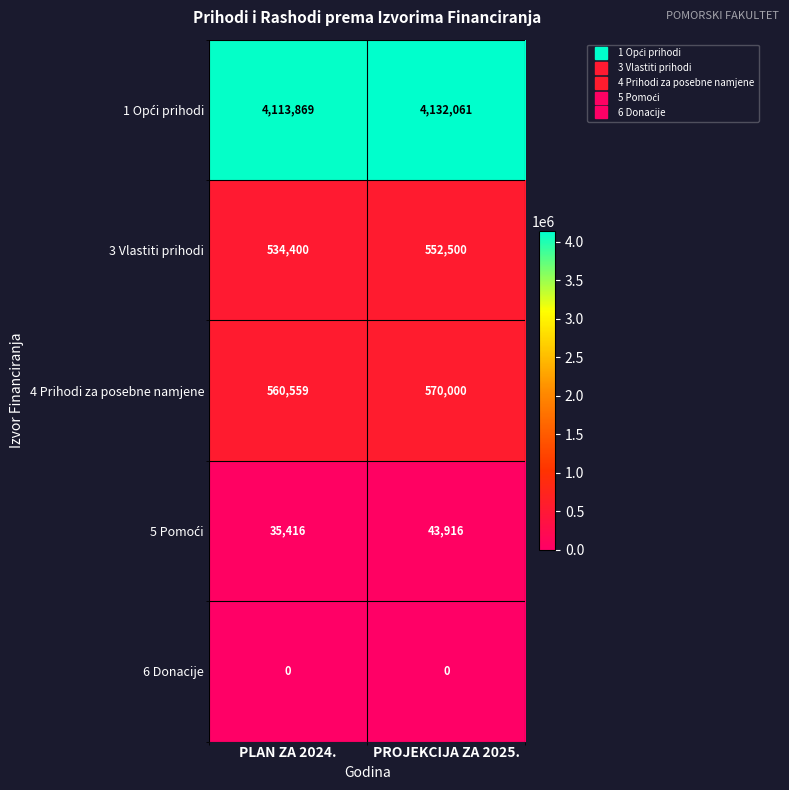

At how many categories does at least one series exceed 3143687?

2